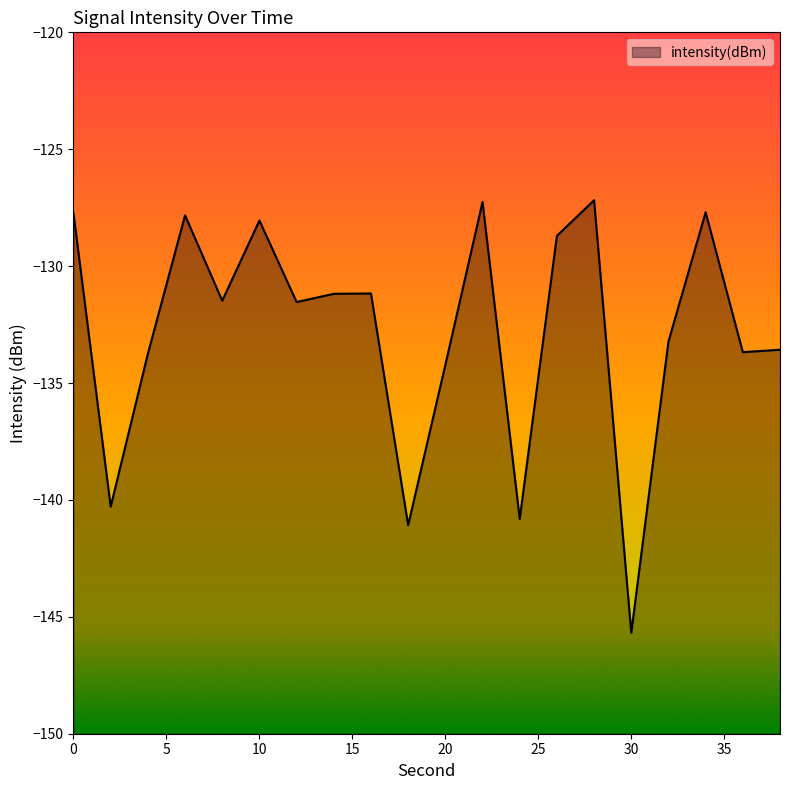

How many lines are shown in the chart?

1